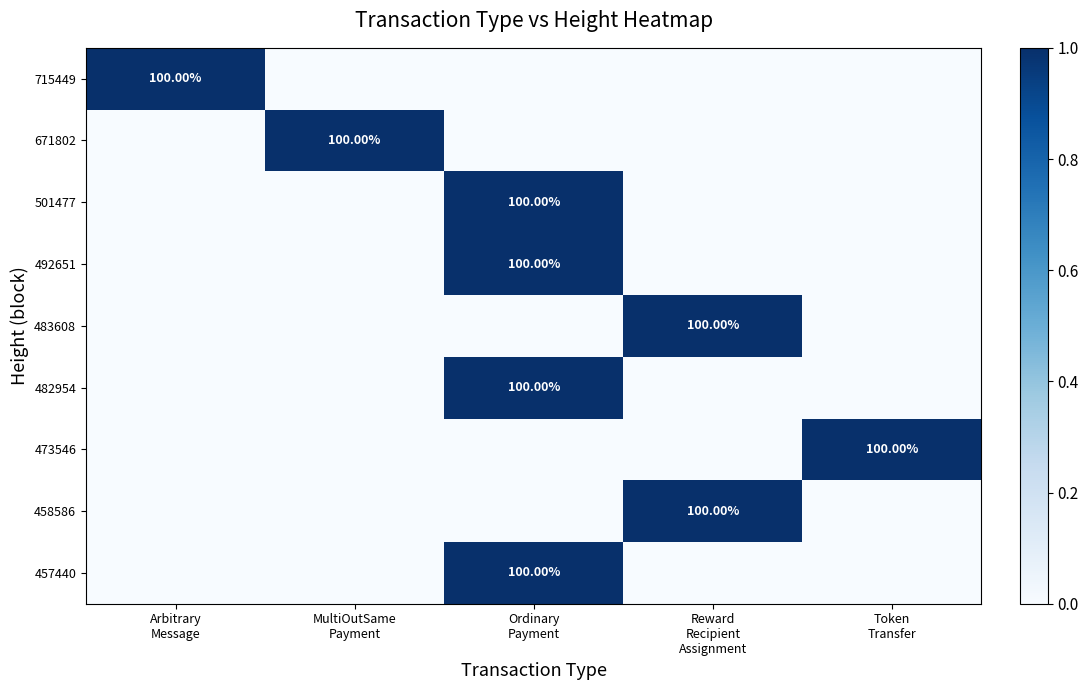

The 492651 series shows 2 at Ordinary Payment. True or false?

False